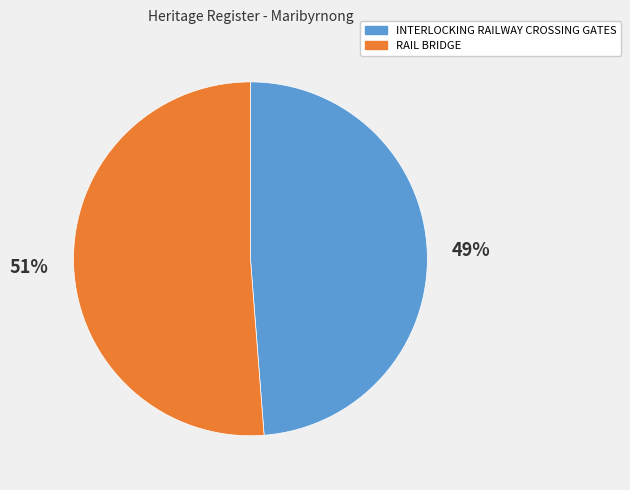

What percentage is the INTERLOCKING RAILWAY CROSSING GATES slice, to the nearest percent?

49%